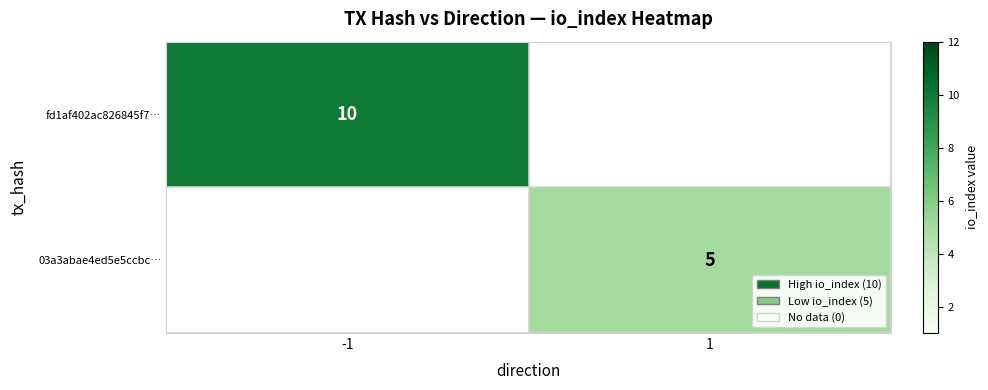

Is it true that 03a3abae4ed5e5ccbc… equals 1 at 1?

False